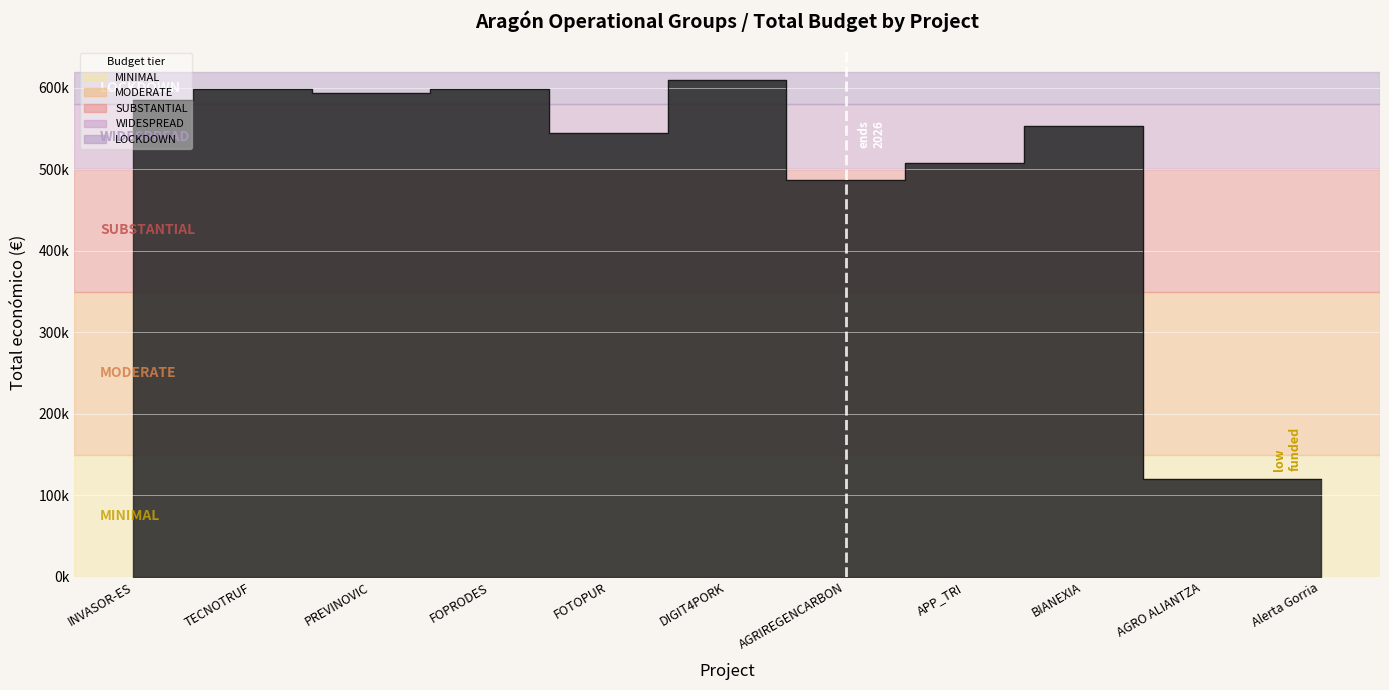

At which category does the chart reach its minimum across all series?

AGRO ALIANTZA